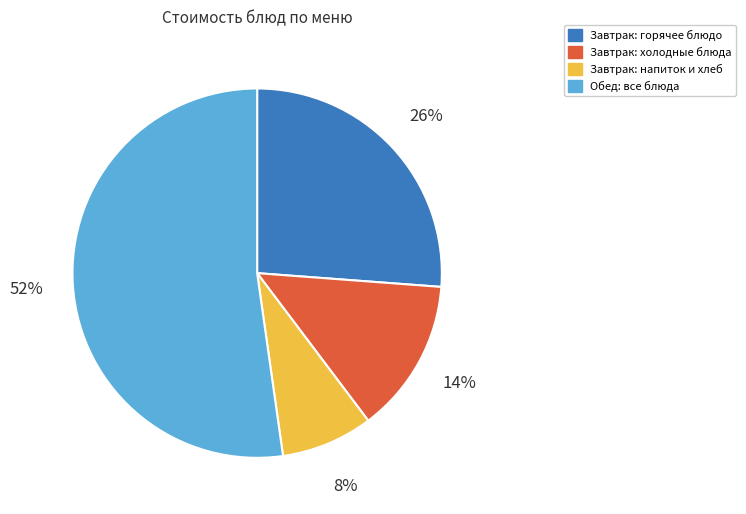

The Завтрак: напиток и хлеб slice represents 8% of the pie. True or false?

True